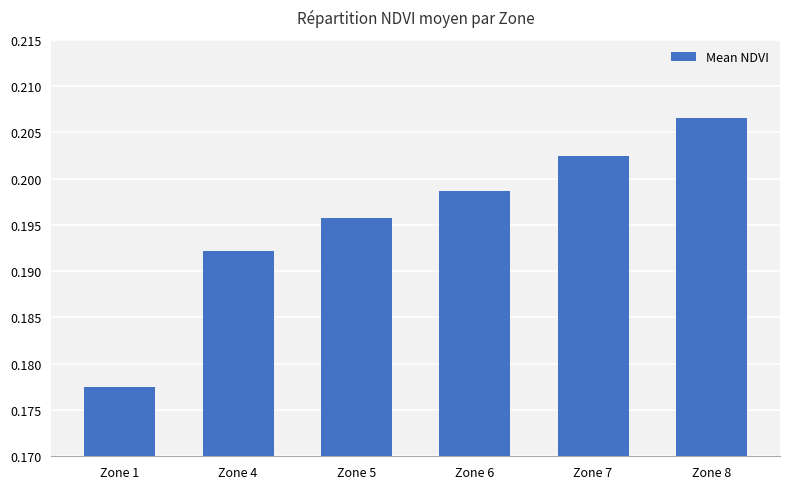

Which category has the highest value across all series?

Zone 8